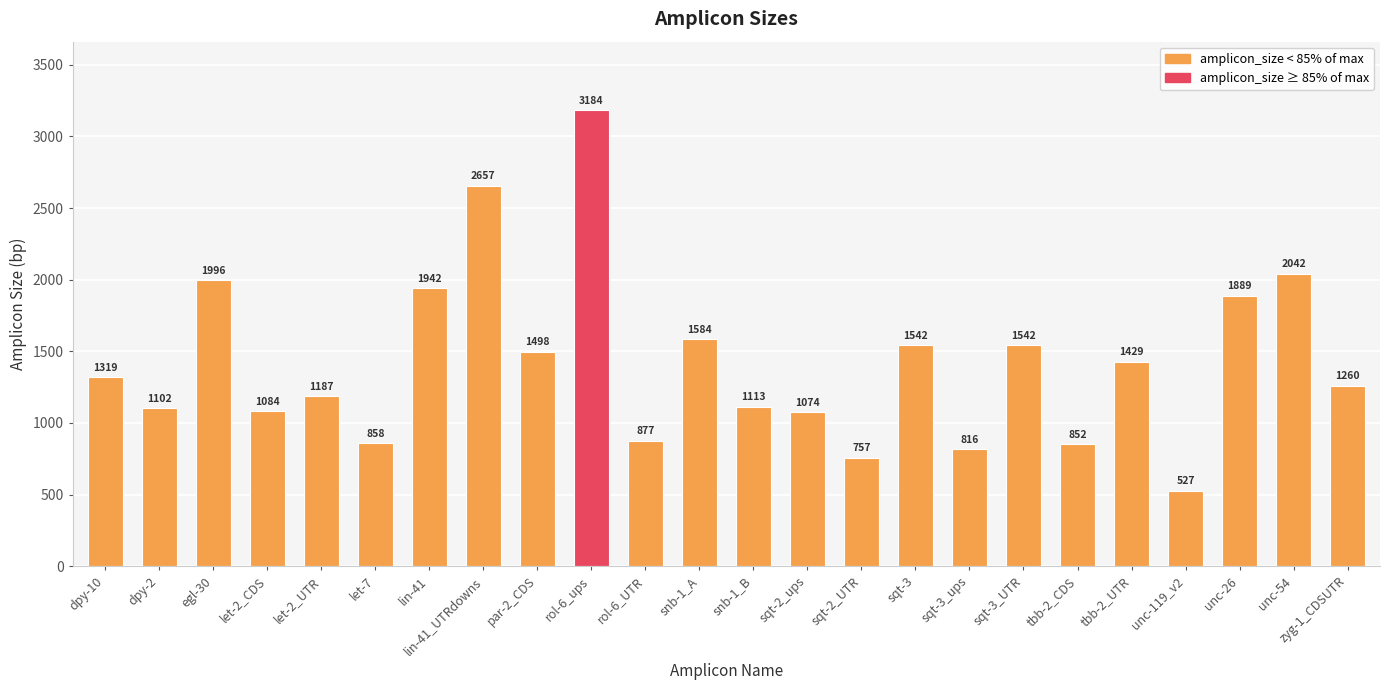

Which label corresponds to the smallest value in the chart?

unc-119_v2